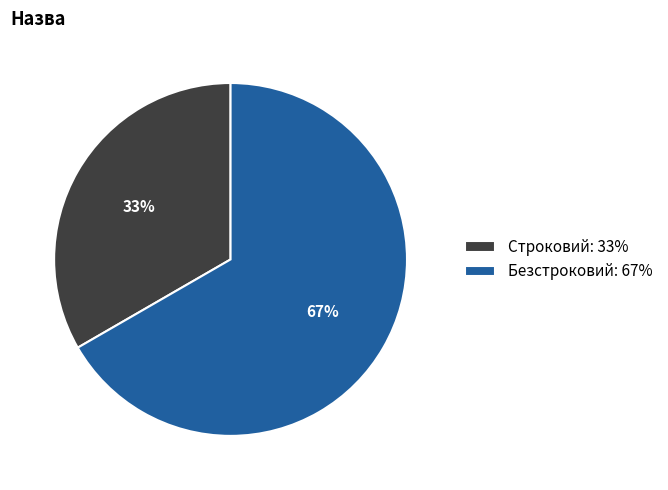

Combined, do Безстроковий: 67% and Строковий: 33% account for over 50%?

Yes